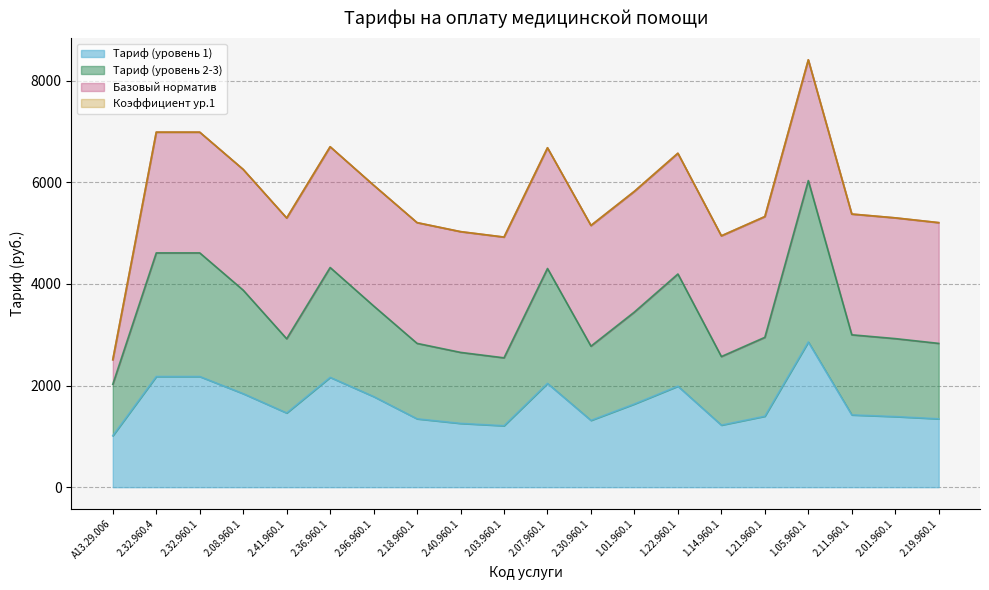

The Тариф (уровень 1) series shows 1209.0 at 2.03.960.1. True or false?

True